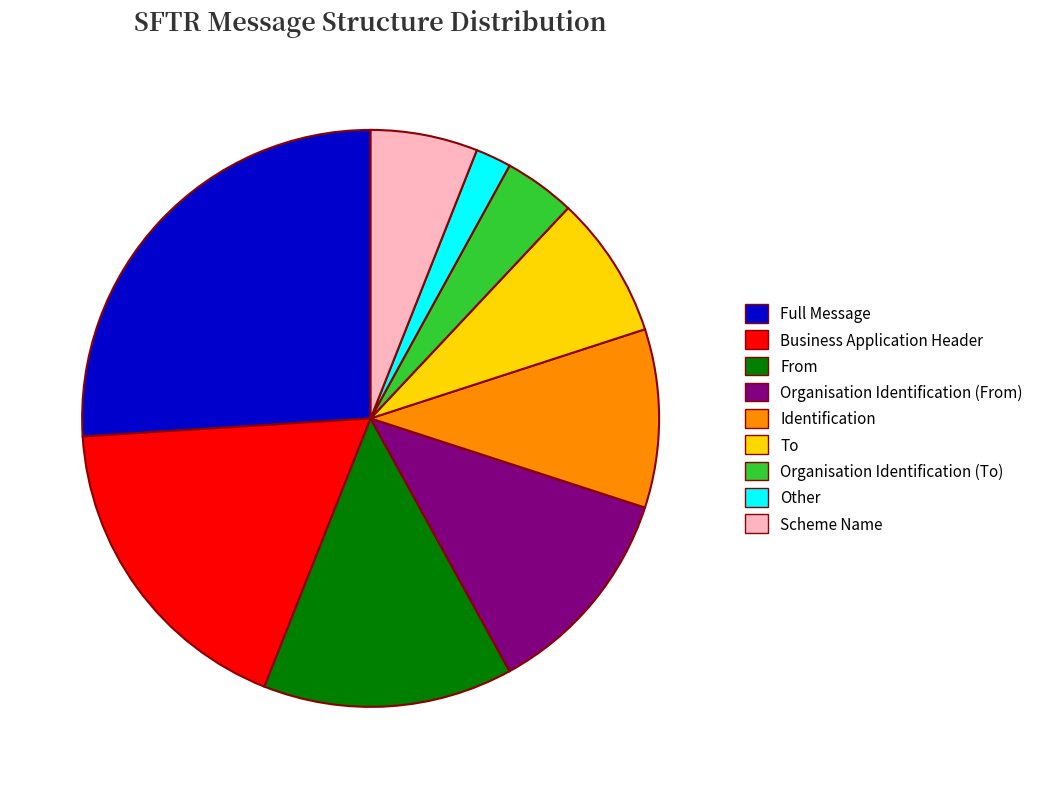

How many slices are in this pie chart?

9